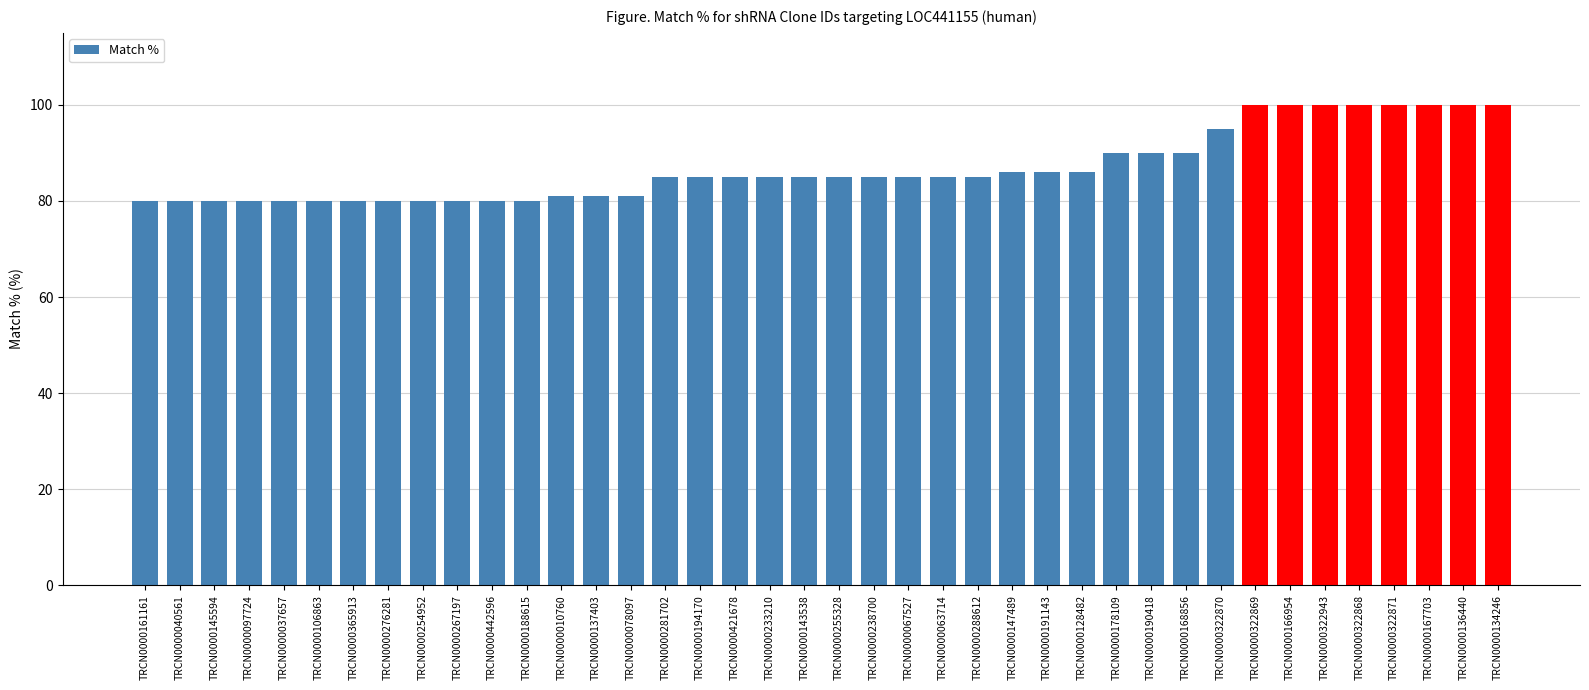

What is the change in value from TRCN0000442596 to TRCN0000421678?

+5